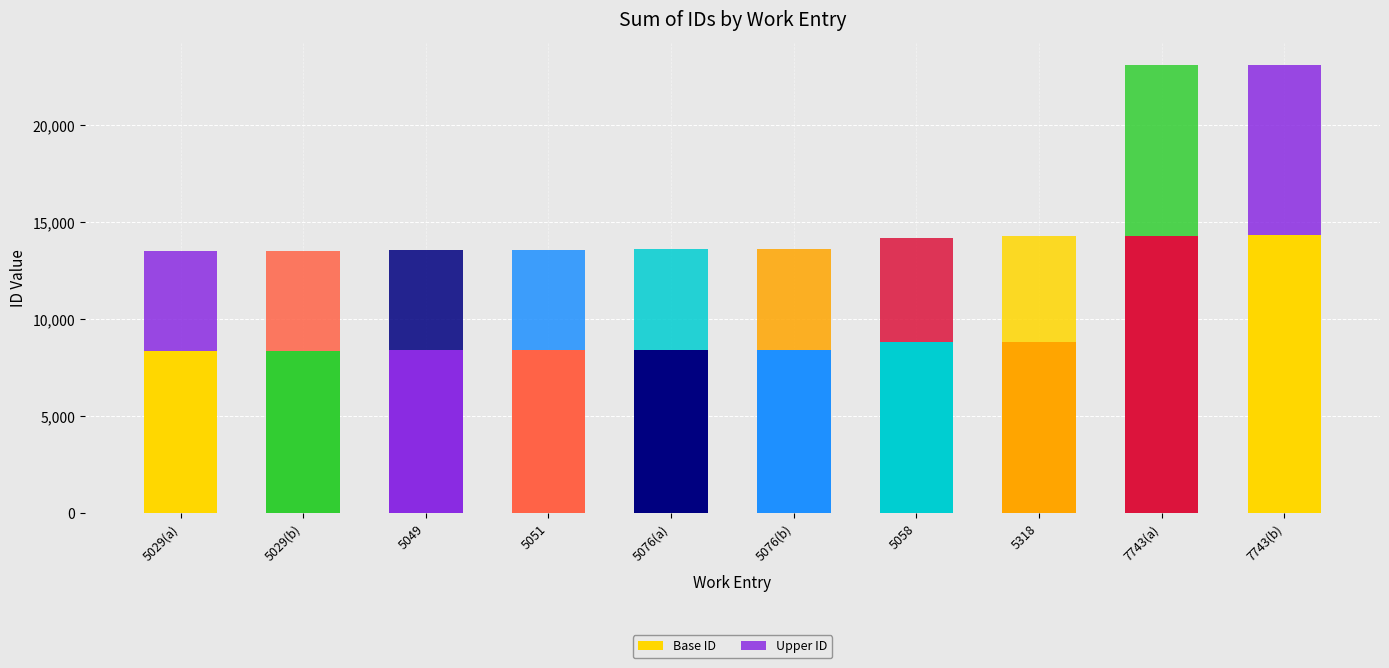

What is the label of the 6th bar from the left?

5076(b)